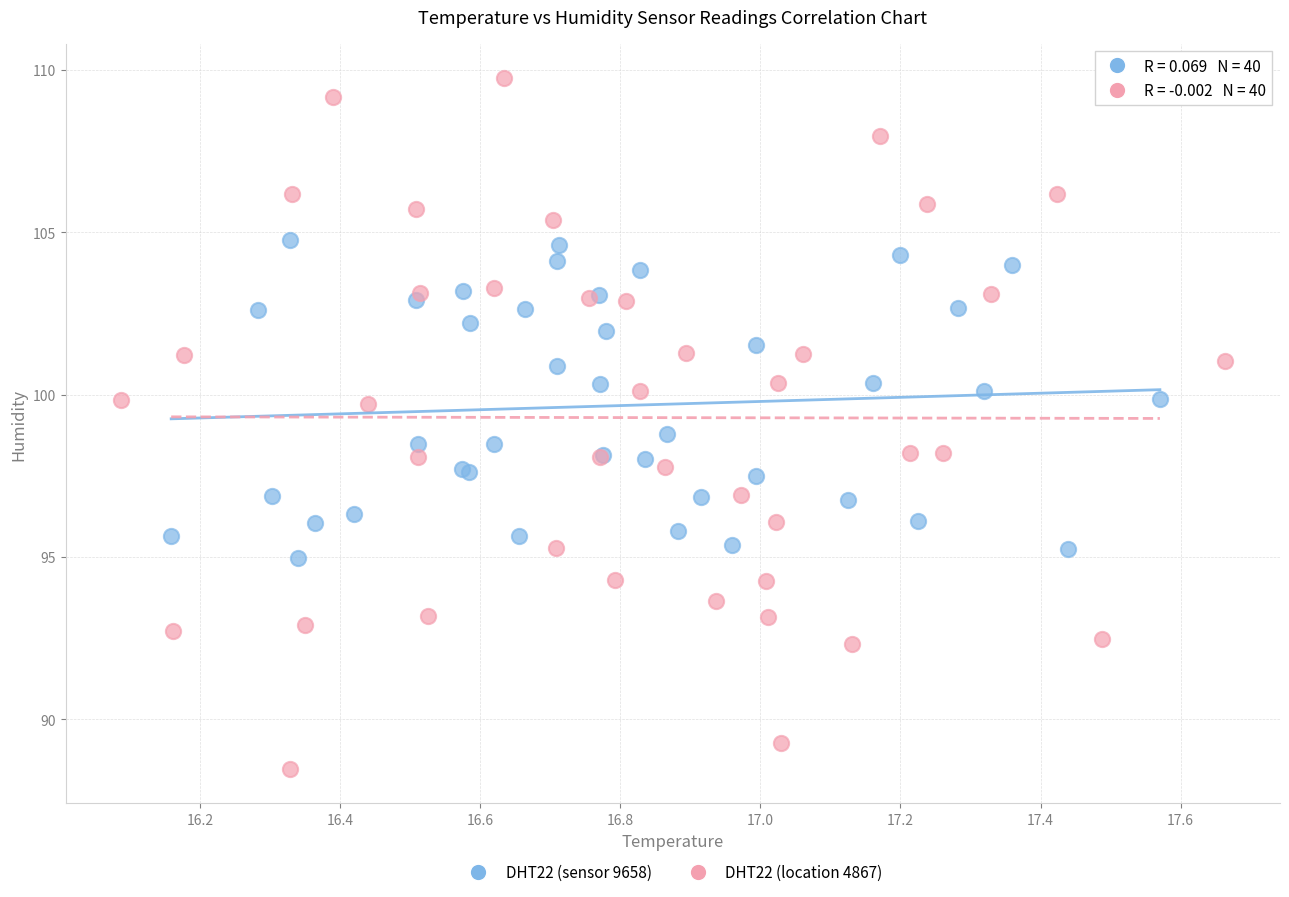

Which series contains the lowest Y value?

DHT22 (location 4867)